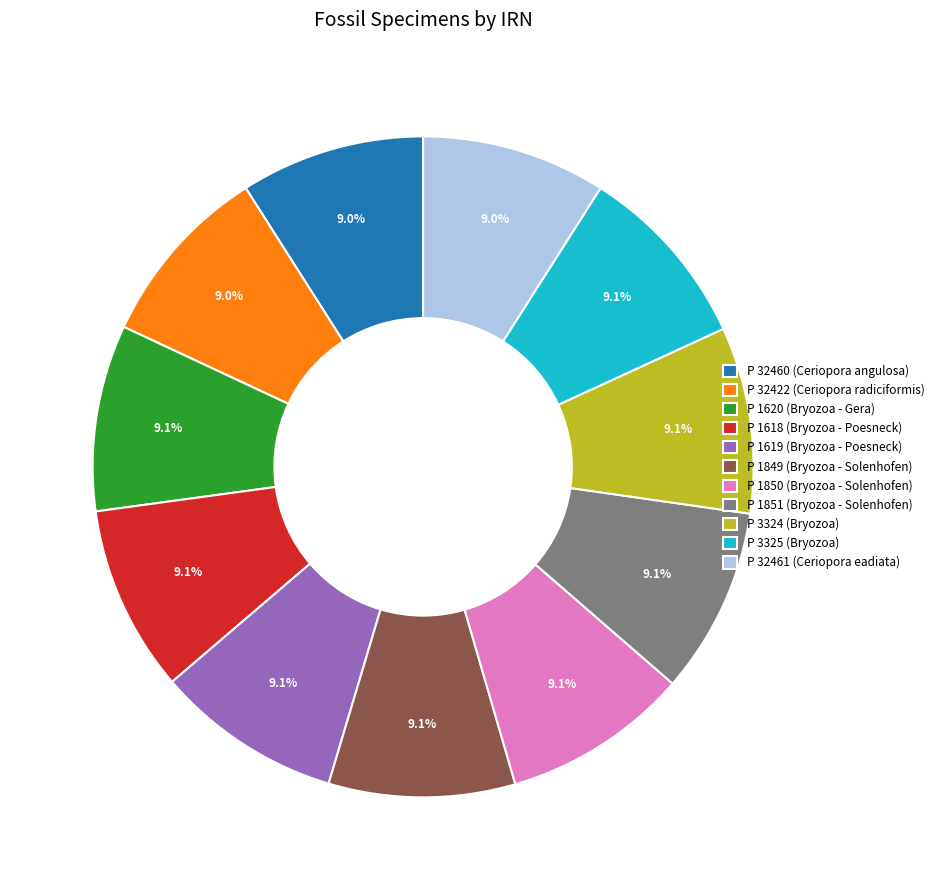

How much of the chart is everything except P 32461 (Ceriopora eadiata)?

91.0%